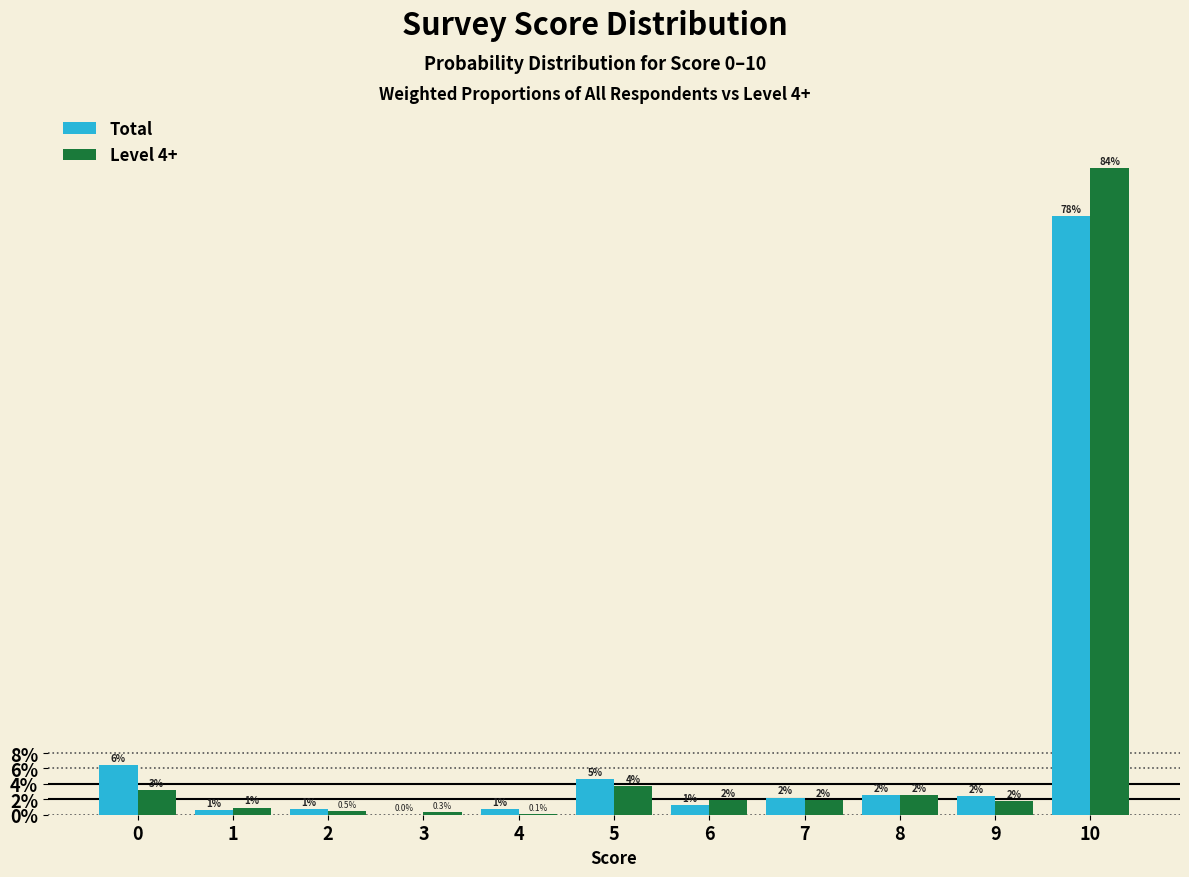

Rank the series at 0 from lowest to highest value.

Level 4+, Total